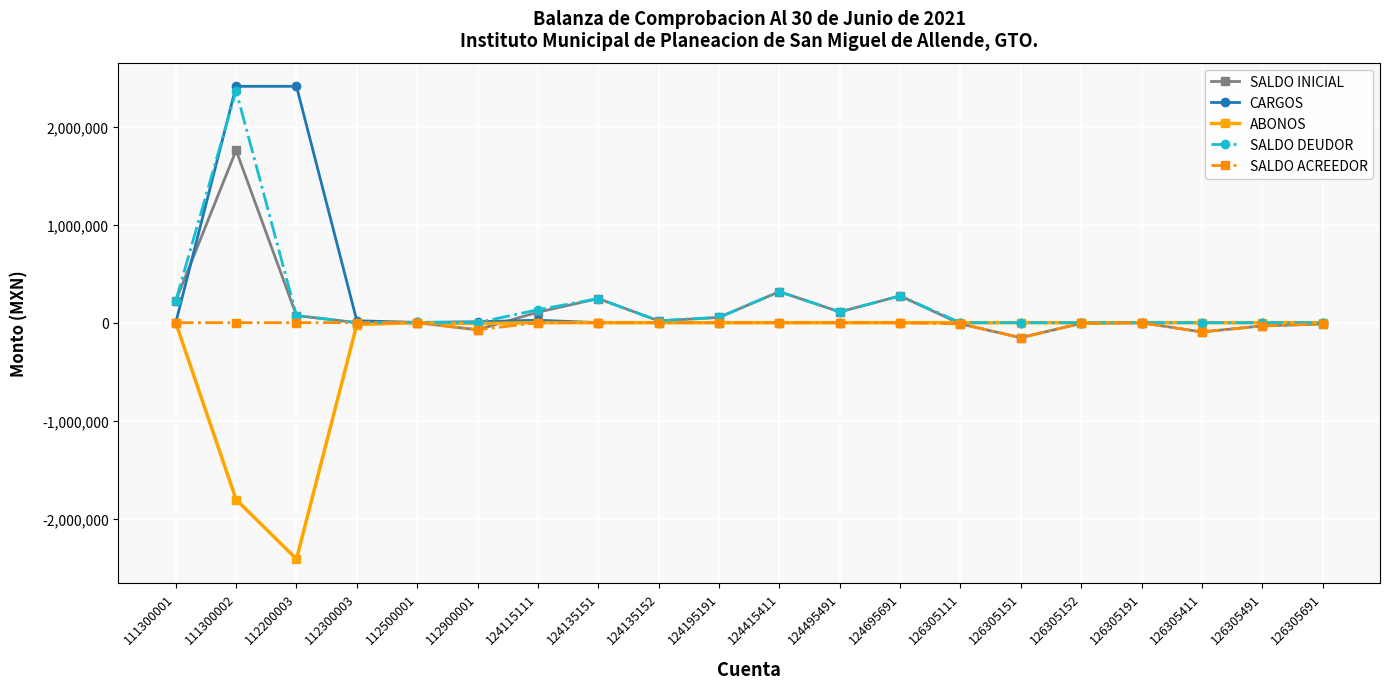

At which category is the sum across all series the highest?

111300002